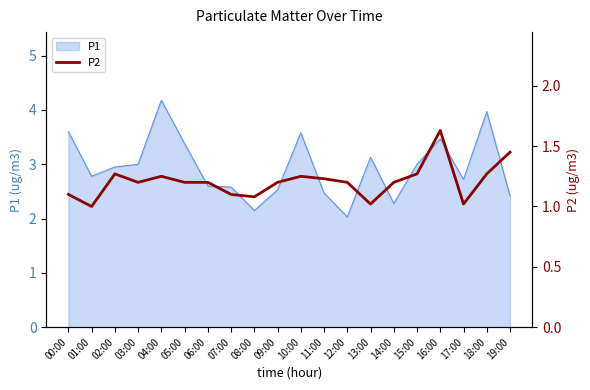

The P1 series shows 5.2 at 05:00. True or false?

False